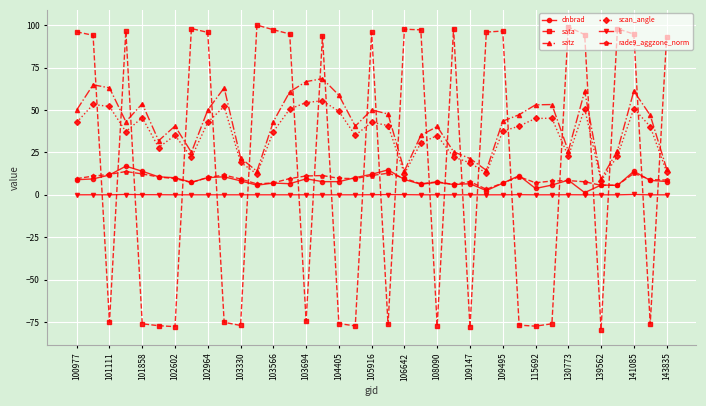

Which series has the widest spread of values?

sata